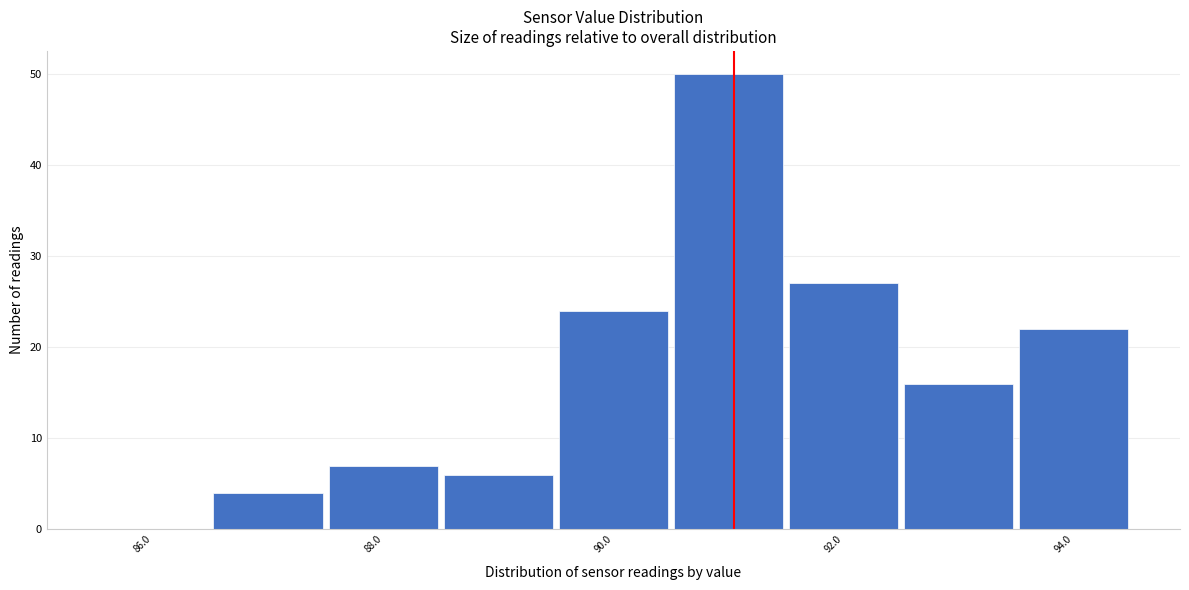

Over which range of the x-axis is the bar tallest?

90.5 to 91.5